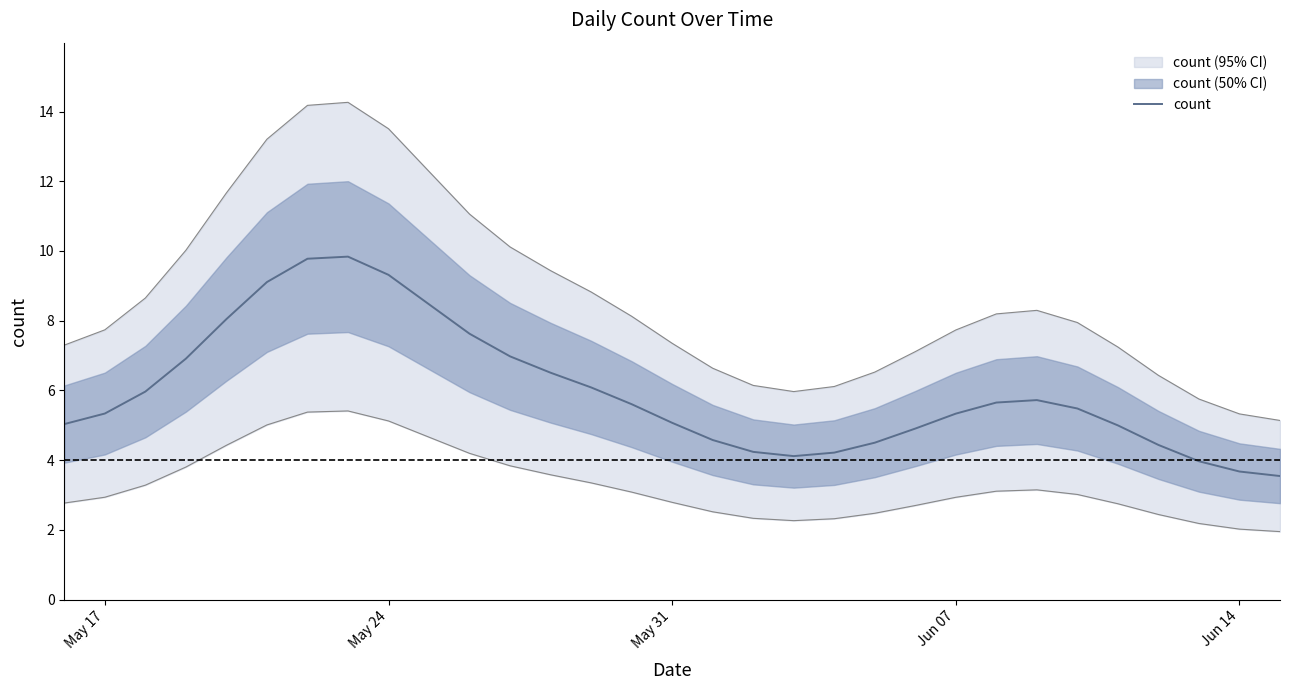

How many lines are shown in the chart?

1